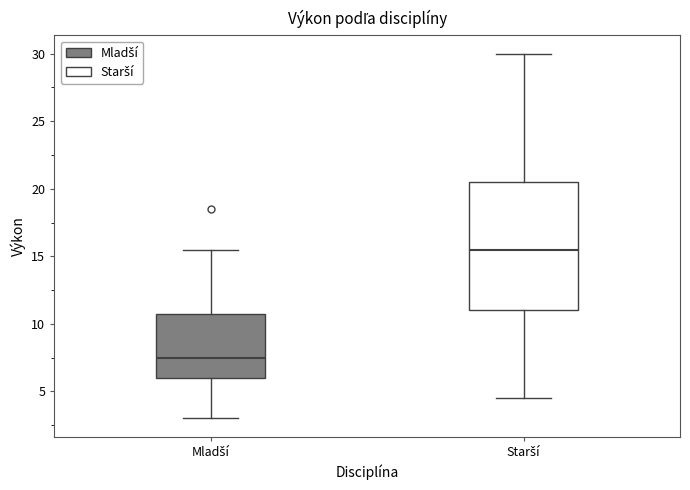

Where is the lower edge of the box for Mladší on the y-axis? The values are not printed on the chart, so give them approximately, as read against the axis.

6.0